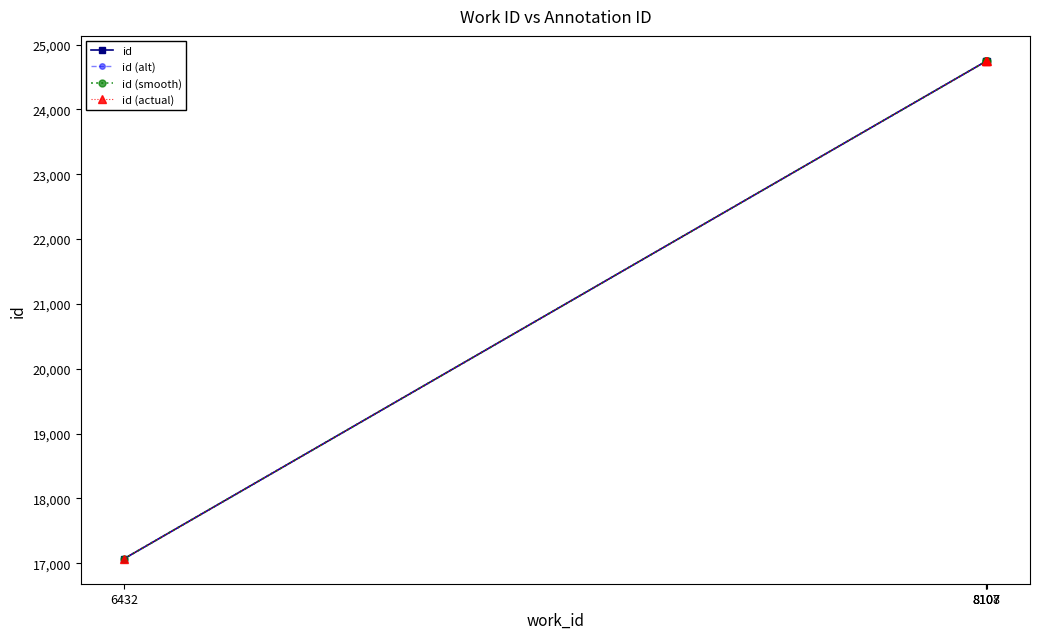

True or false: id (alt) and id (actual) cross at least once.

False